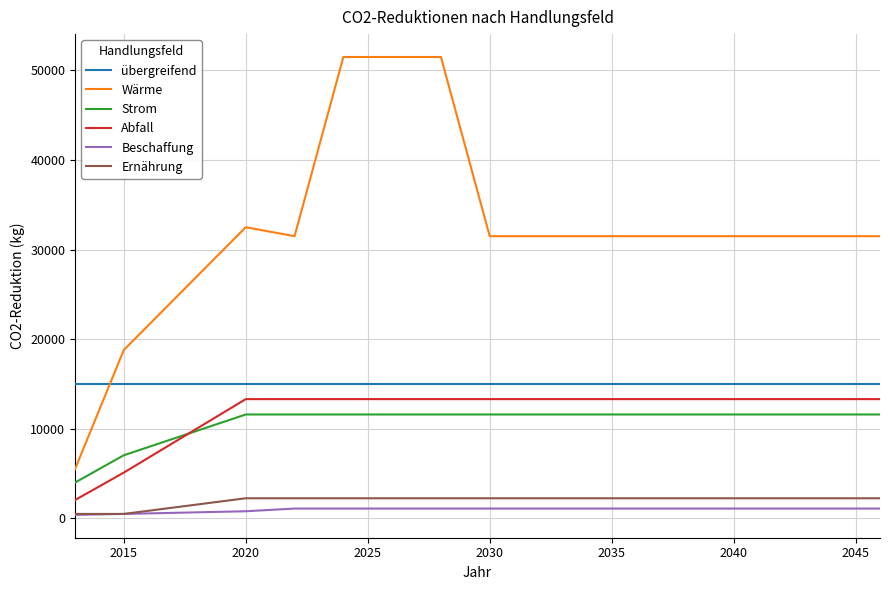

What is the greatest value displayed?

51500